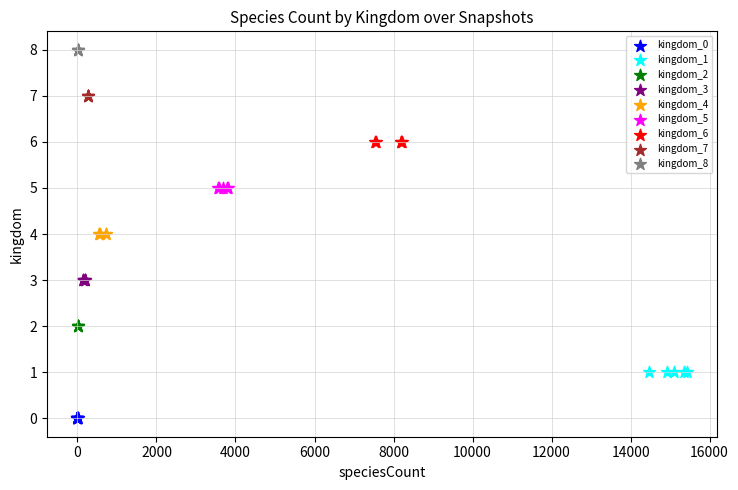

What are all the series names shown in the legend?

kingdom_0, kingdom_1, kingdom_2, kingdom_3, kingdom_4, kingdom_5, kingdom_6, kingdom_7, kingdom_8